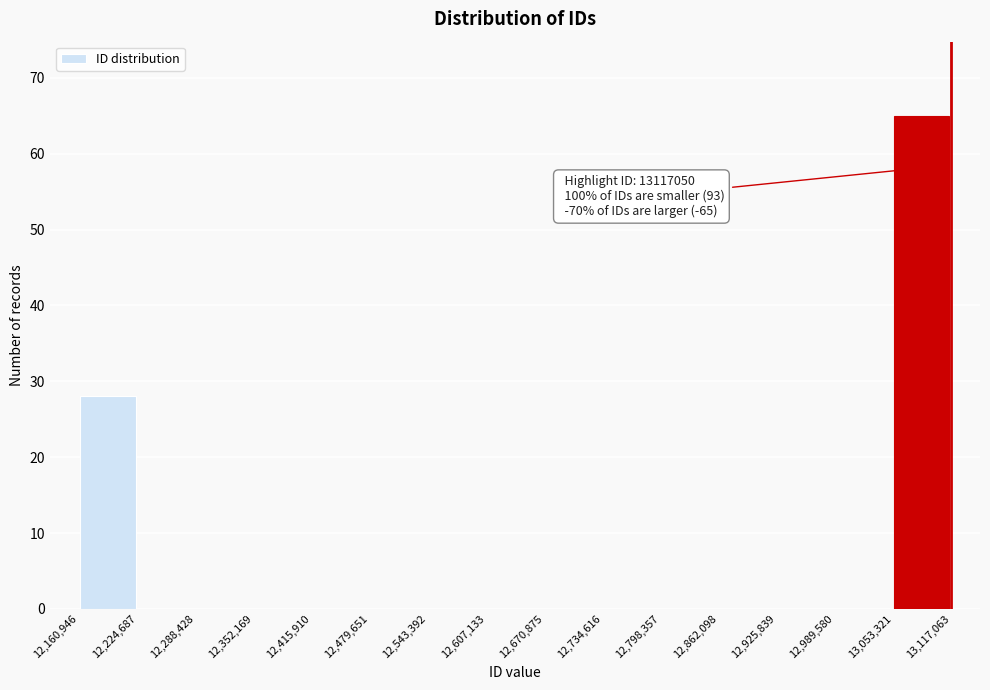

Which range on the x-axis has the tallest bar?

13,053,321 to 13,117,063